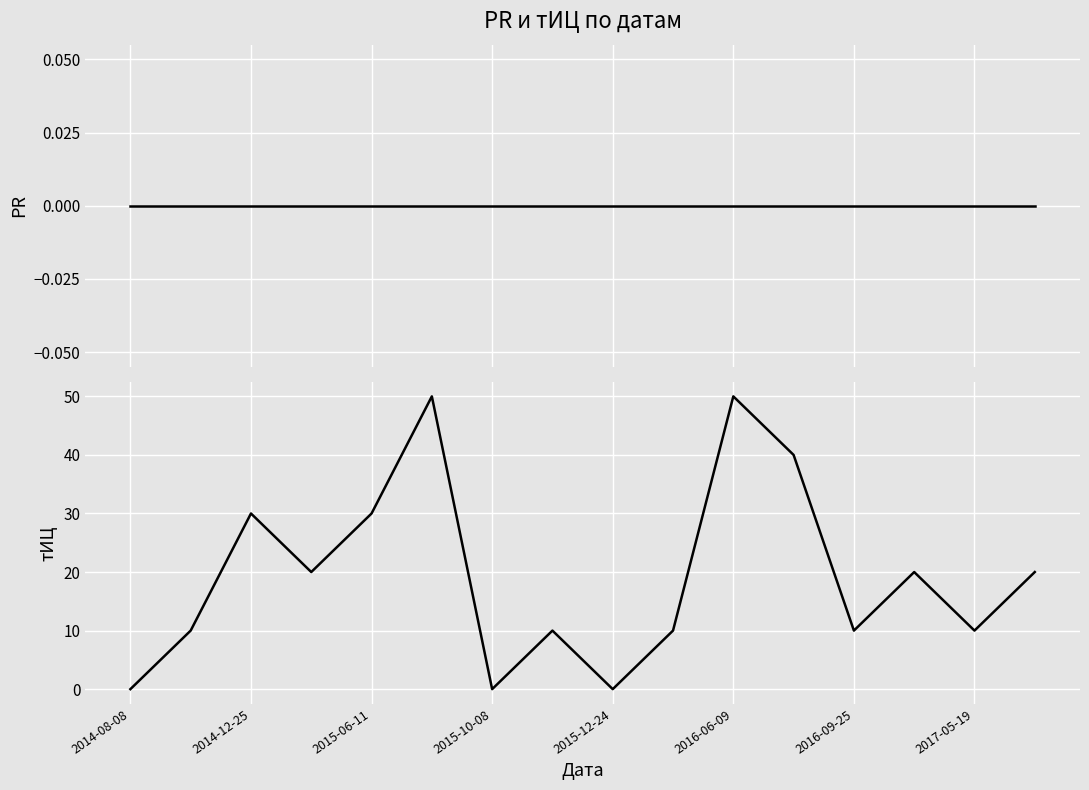

True or false: PR and тИЦ intersect in this chart.

False